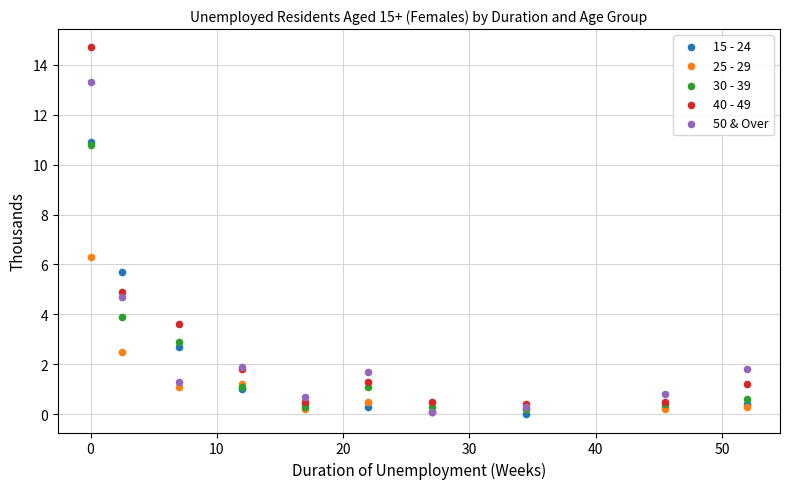

In the 40 - 49 series, what Y value is closest to 7?

4.9